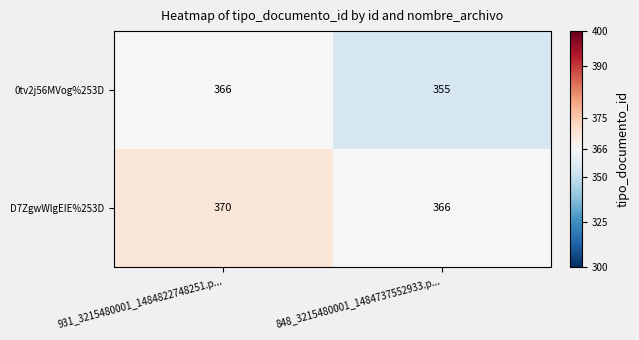

Is it true that 0tv2j56MVog%253D equals 516 at 931_3215480001_1484822748251.p...?

False